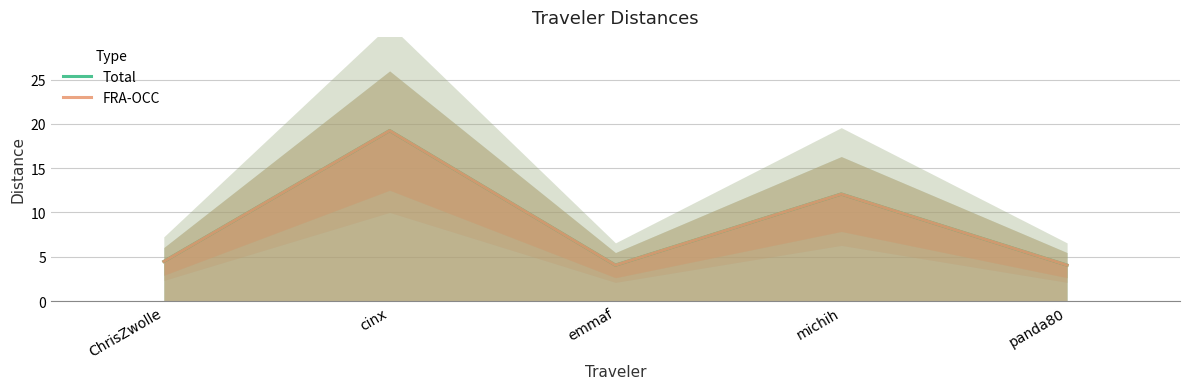

What position from the left is panda80?

5